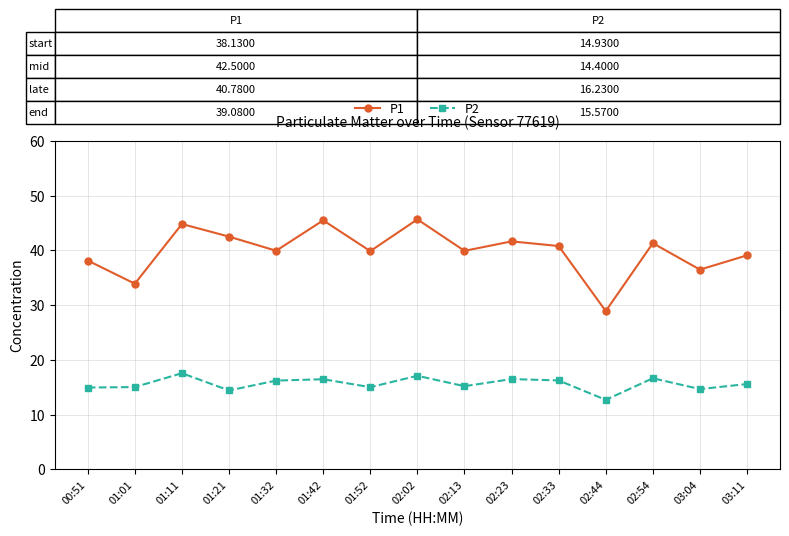

What is the label of the 10th point from the right?

01:42